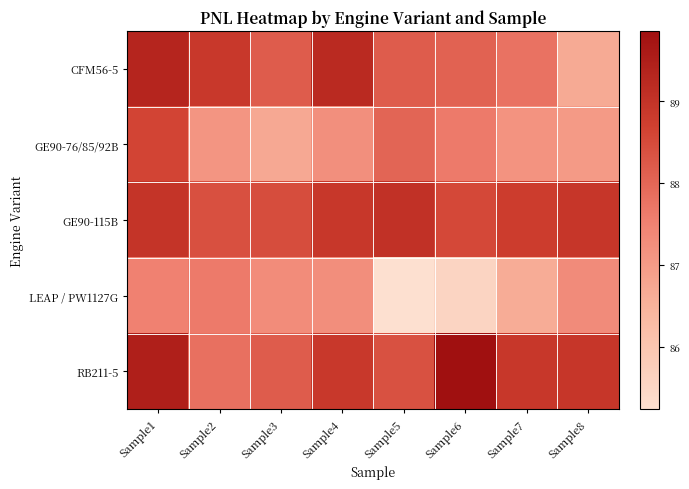

At how many categories does at least one series exceed 87?

8